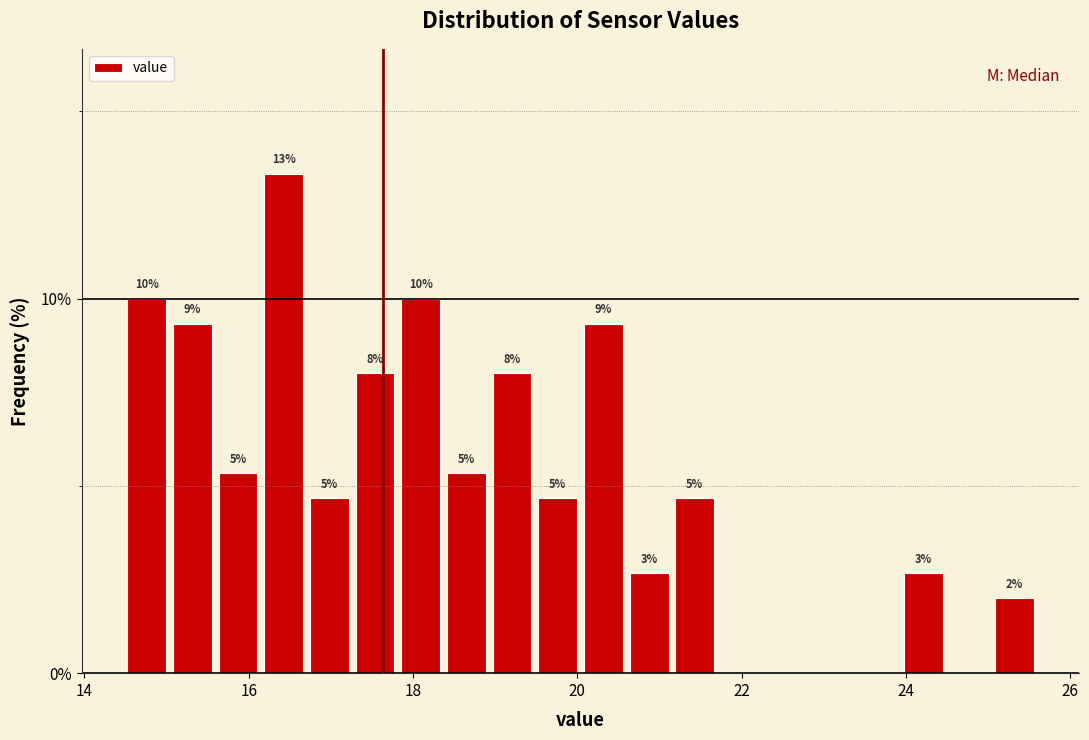

Read against the x-axis, roughly where is the centre of the tallest bar?

16.4